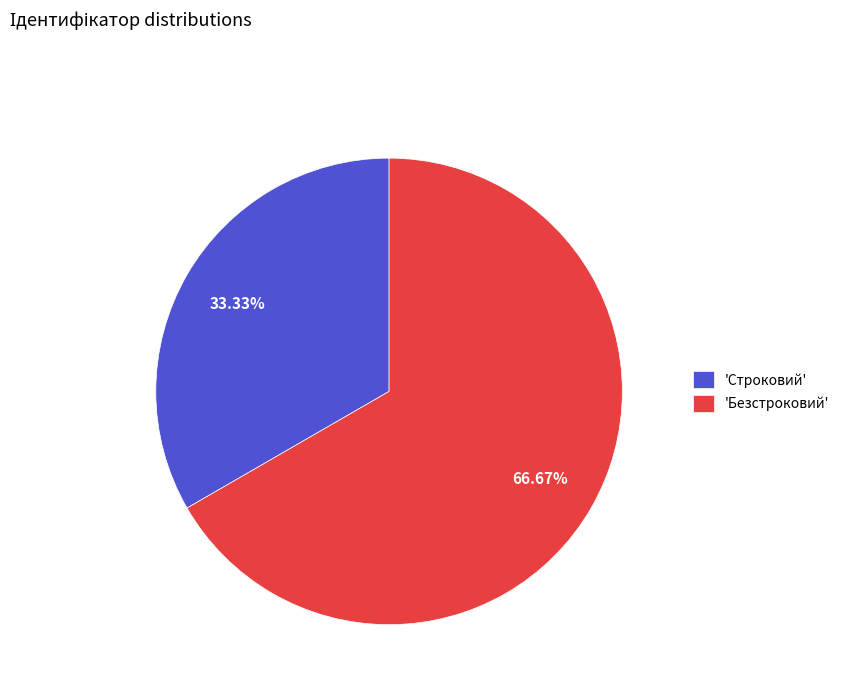

Does any single category account for the majority?

Yes